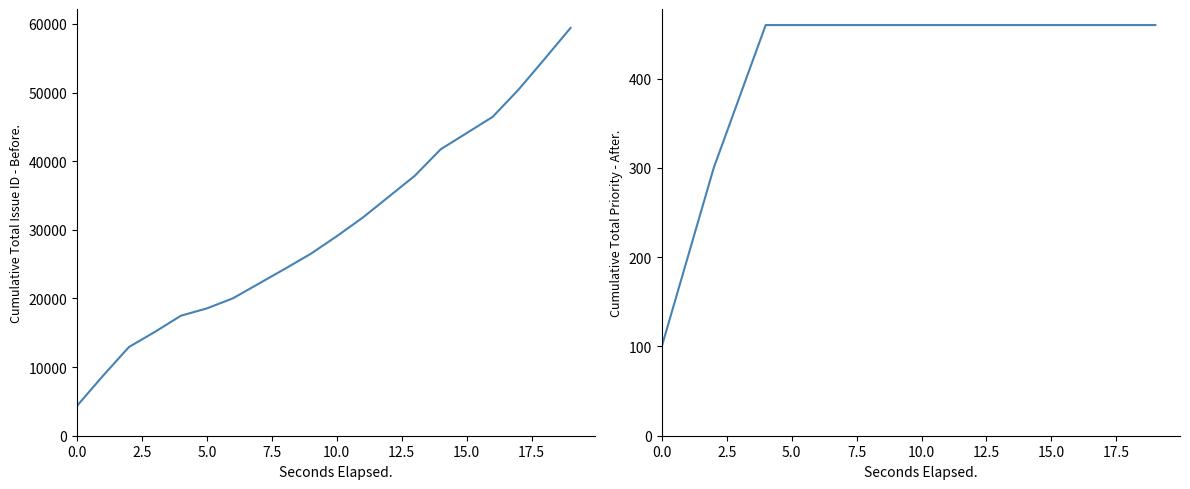

What position from the left is 15.0?

7